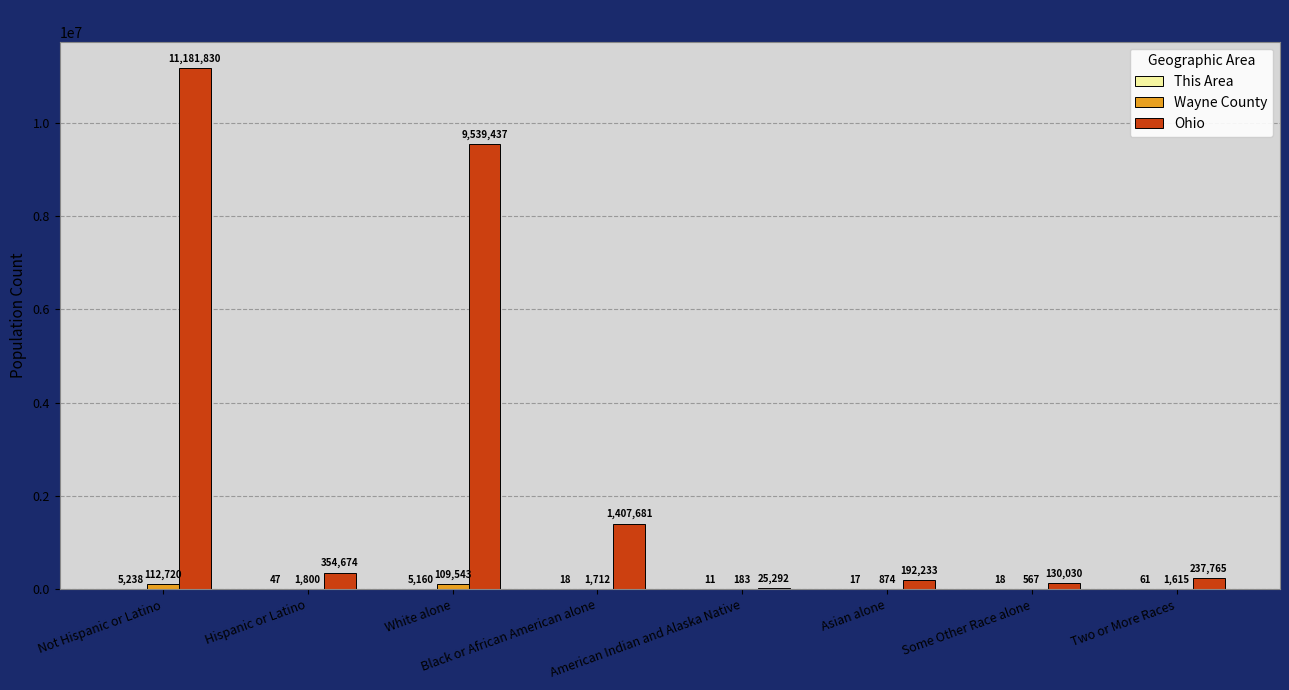

Between Hispanic or Latino and Some Other Race alone, which series saw the biggest shift?

Ohio